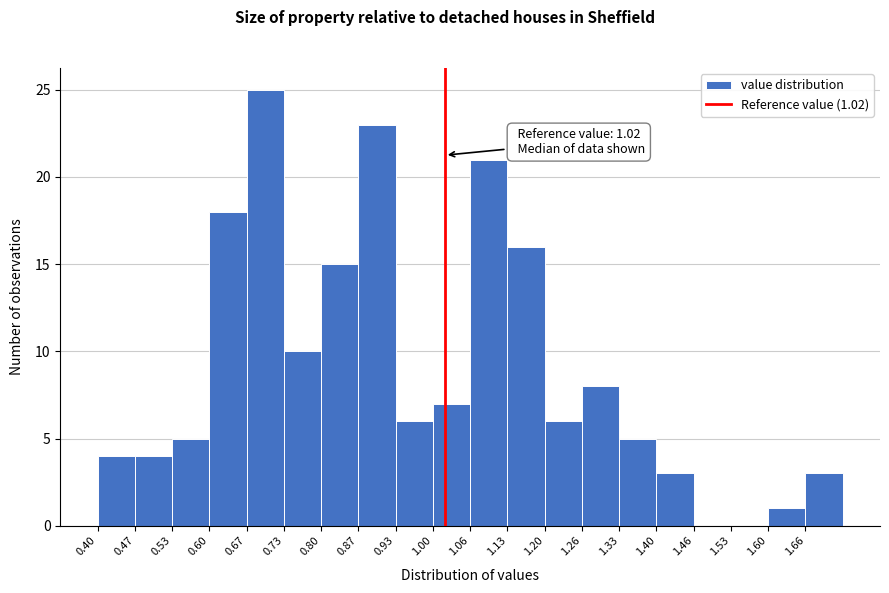

Which range on the x-axis has the tallest bar?

0.67 to 0.73